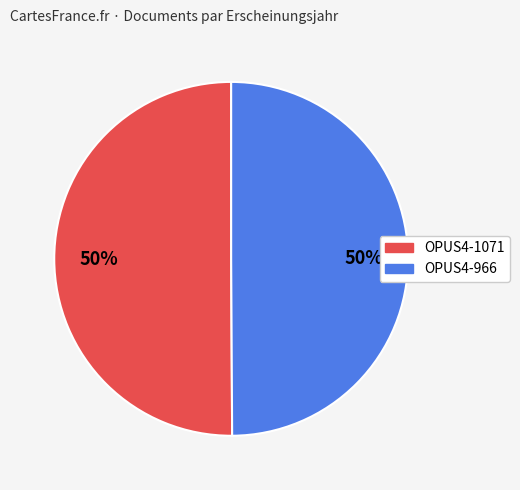

To the nearest percent, what is the average slice percentage?

50%